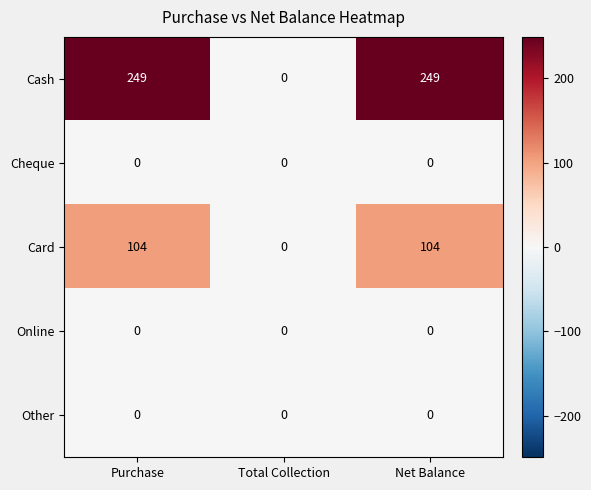

What is the spread (max minus min) of values at Purchase?

249